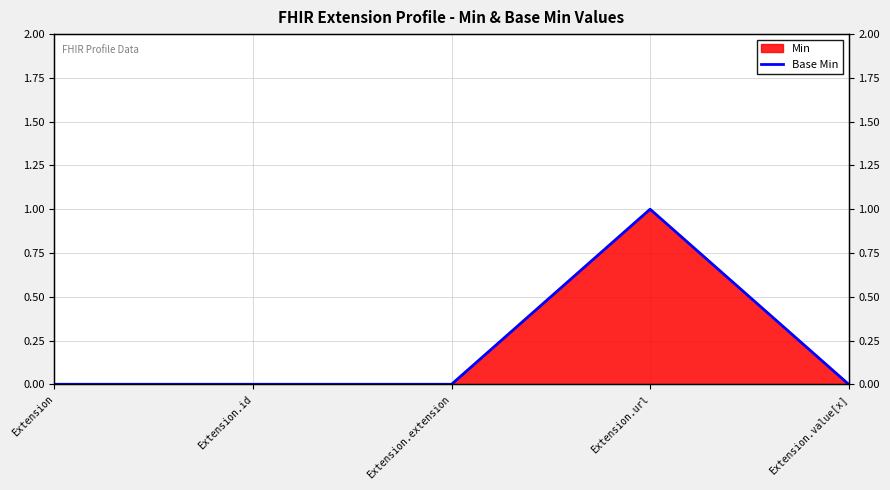

List the labels in order of value, smallest first.

Extension, Extension.id, Extension.extension, Extension.value[x], Extension.url